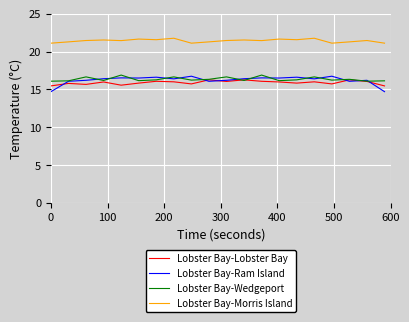

True or false: Lobster Bay-Morris Island and Lobster Bay-Ram Island intersect in this chart.

False